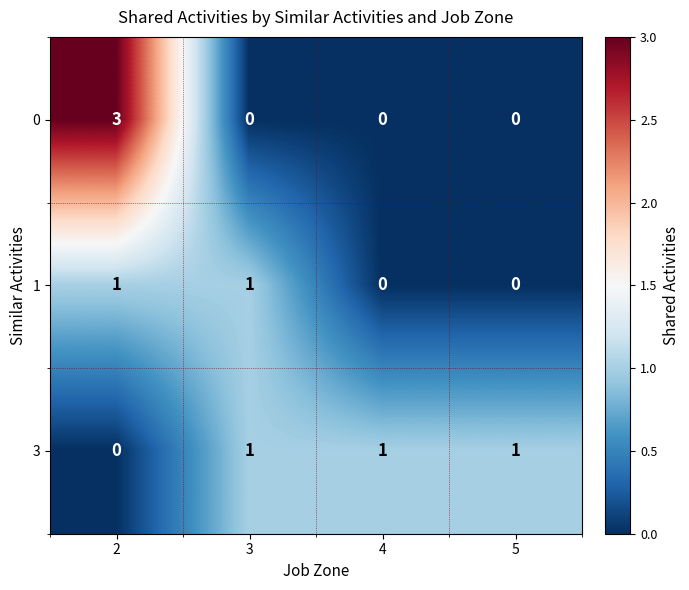

What is the maximum value shown in the chart?

3